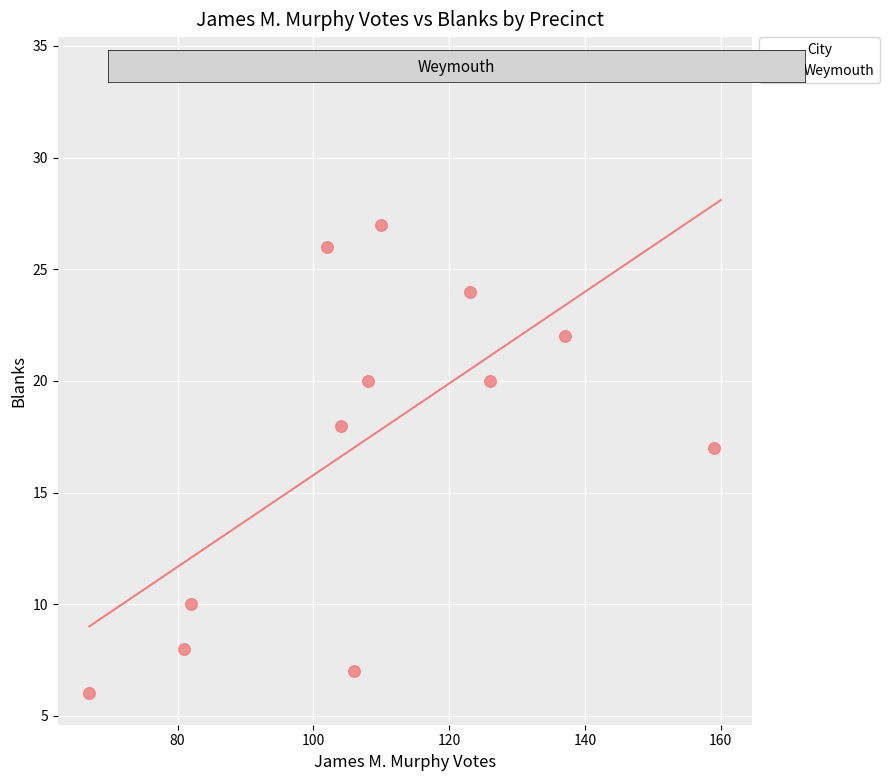

What is the range of Y values (max minus min)?

28